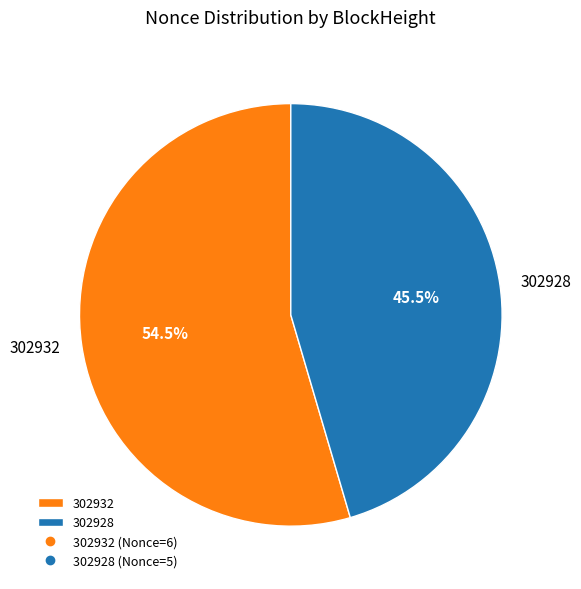

Which category accounts for the majority?

302932